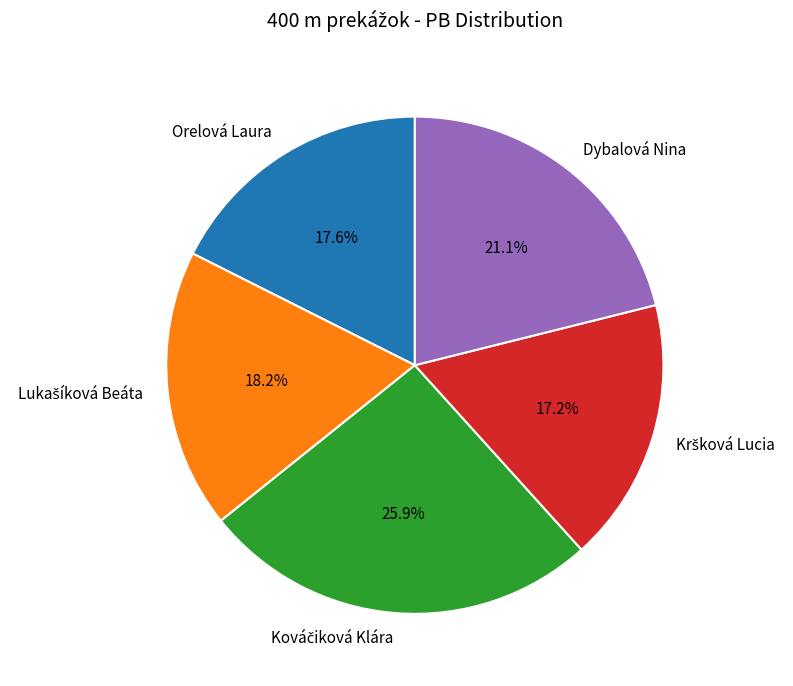

Does any single category account for the majority?

No